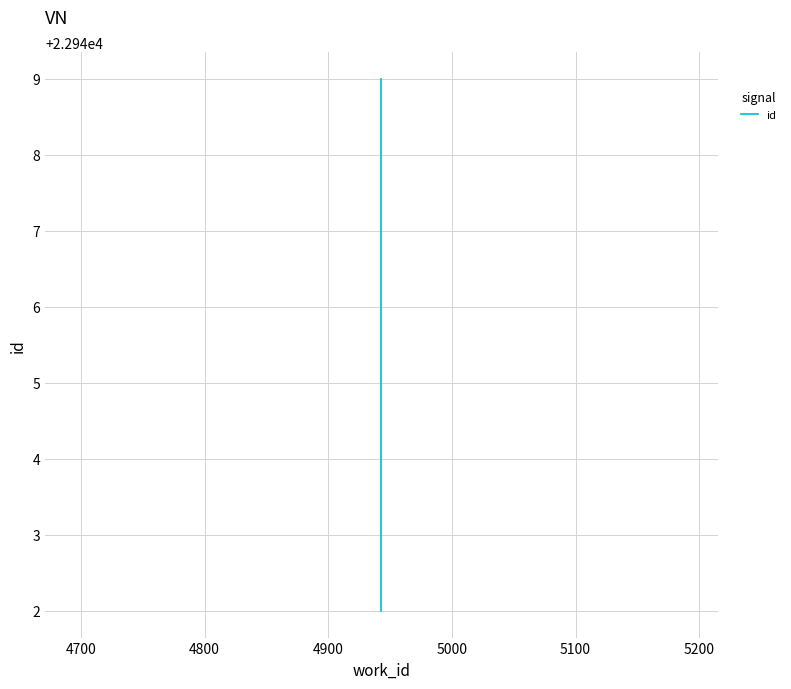

Count the number of categories in the chart.

3